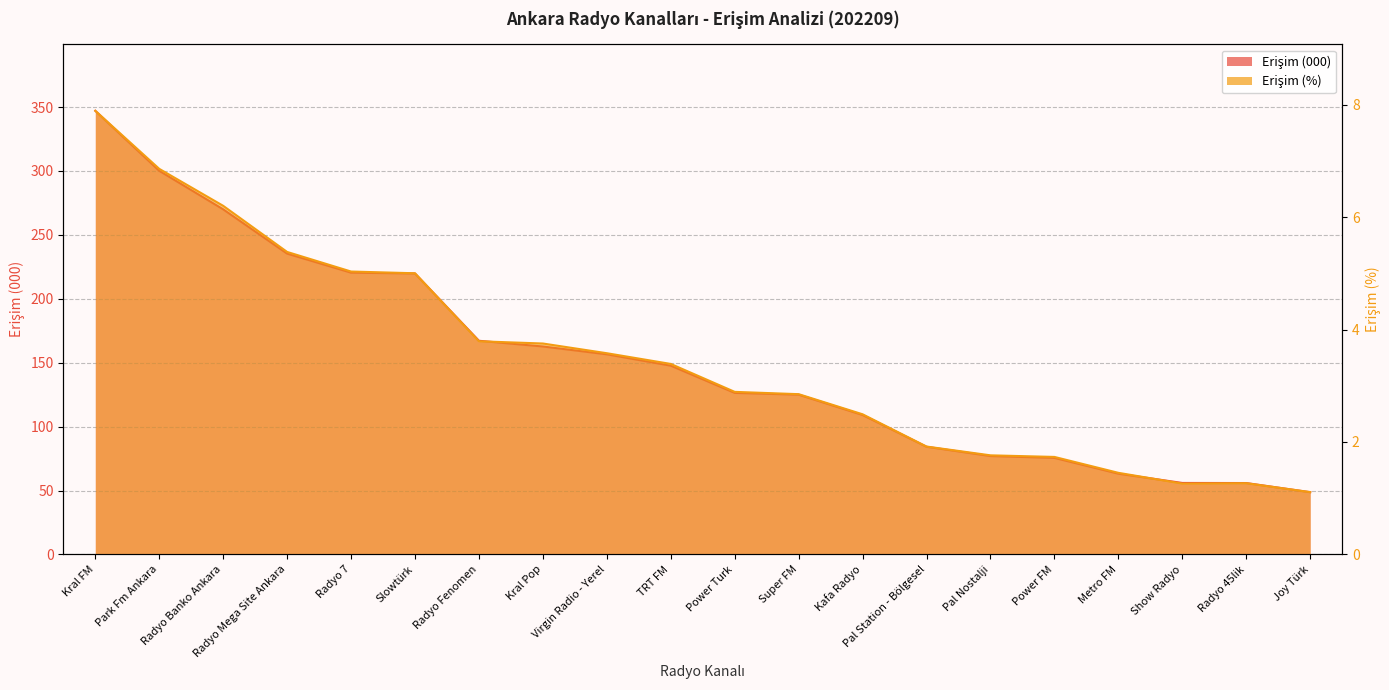

What is the difference between the highest and lowest values at Radyo Mega Site Ankara?

230.0